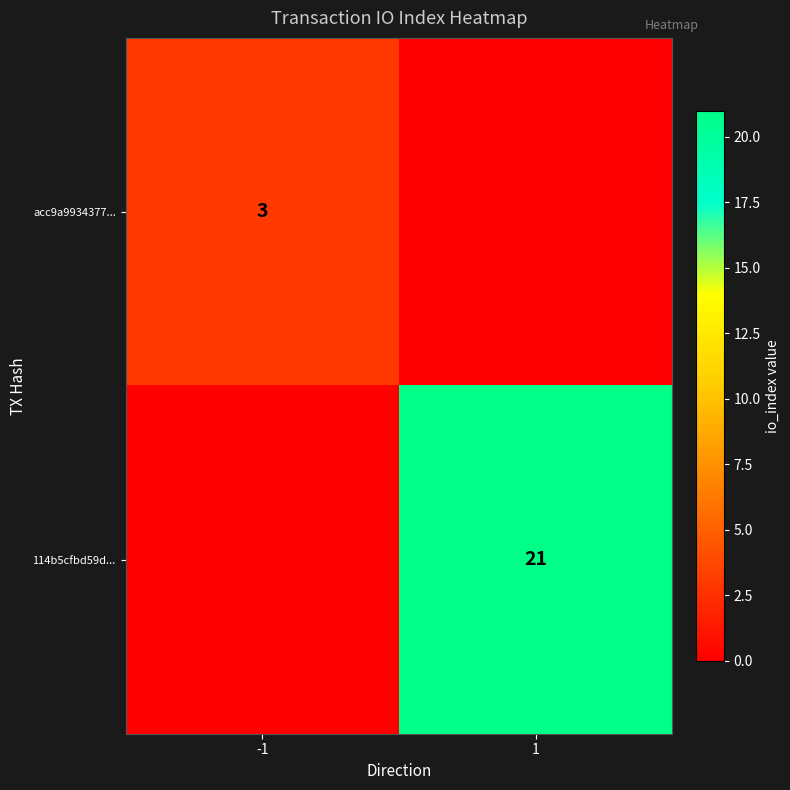

Is the value of acc9a9934377... at -1 greater than the value of 114b5cfbd59d... at 1?

No